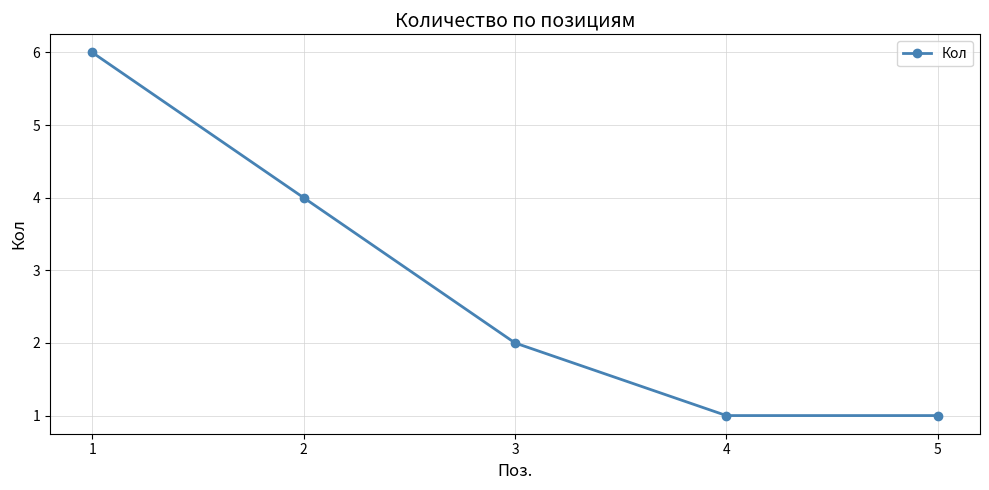

Is it true that the value at 2 is 4?

True